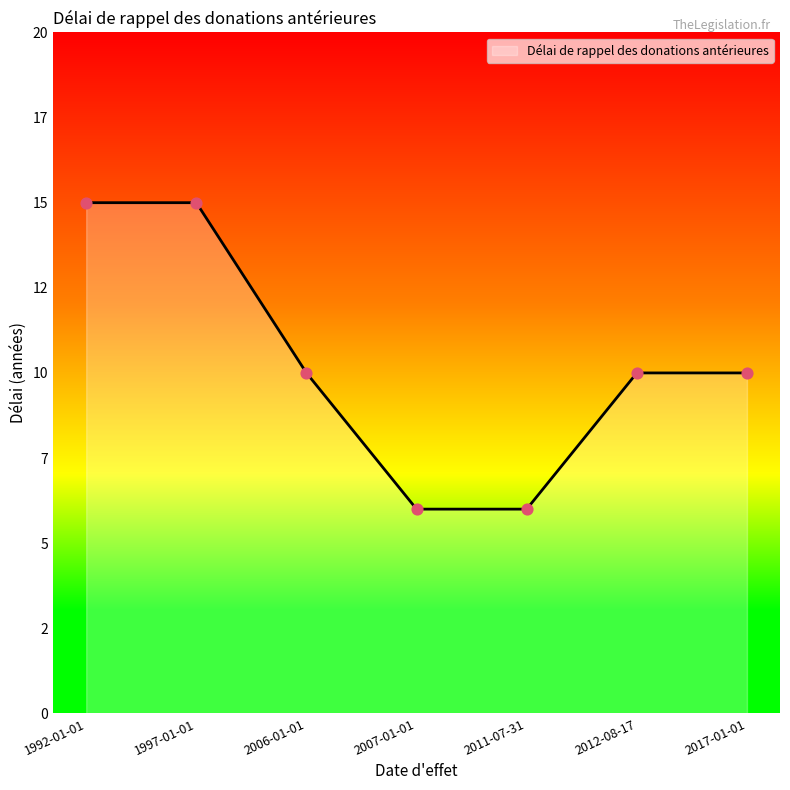

Which has a higher value, 2012-08-17 or 2006-01-01?

2012-08-17